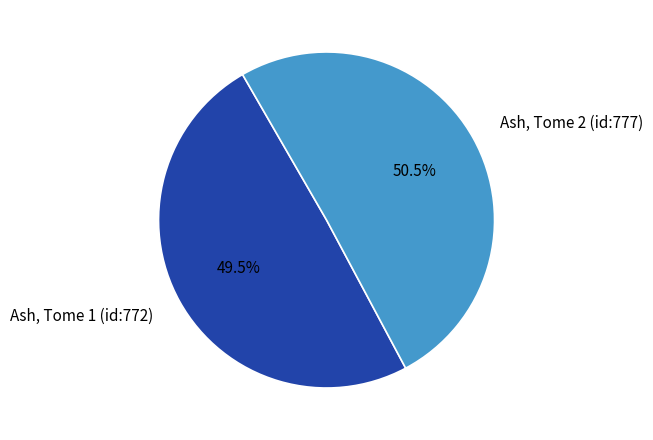

To the nearest percent, what is the difference between the Ash, Tome 1 (id:772) and Ash, Tome 2 (id:777) slice percentages?

1%